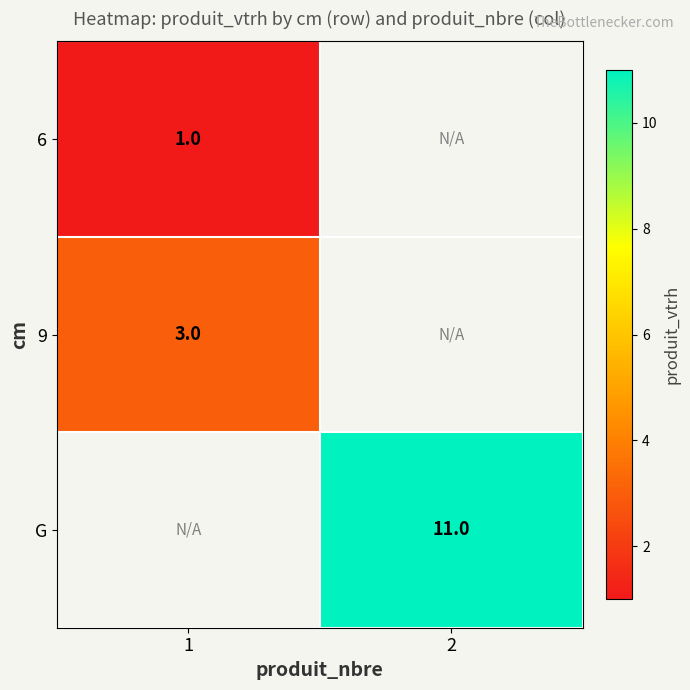

How many data points does each series have?

2